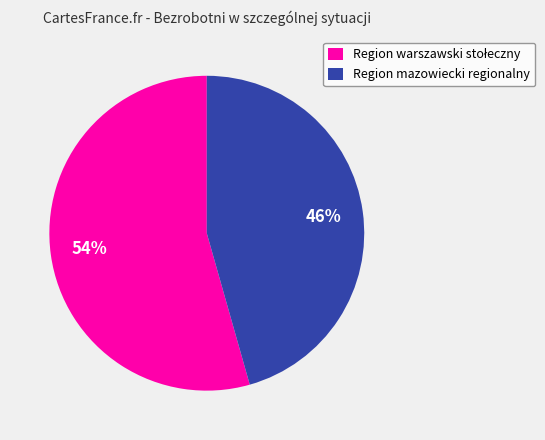

To the nearest percent, what portion does Region mazowiecki regionalny represent?

46%